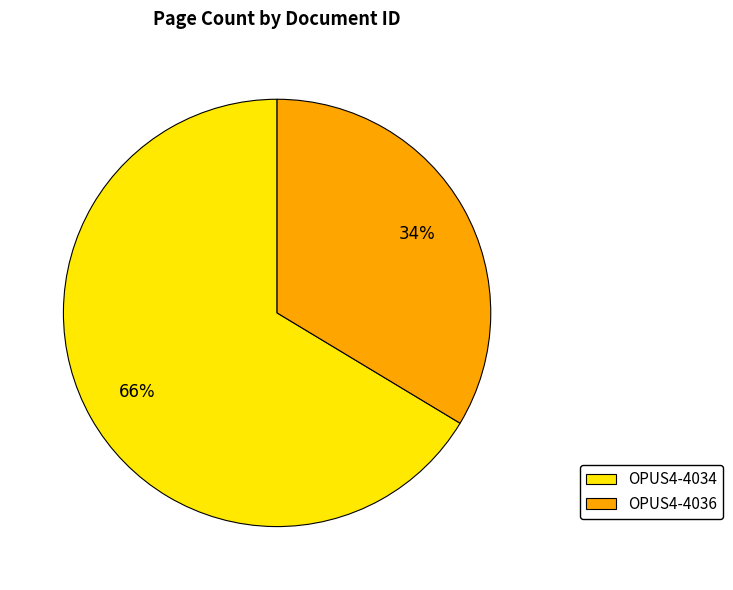

Rank the categories by value from highest to lowest.

OPUS4-4034, OPUS4-4036